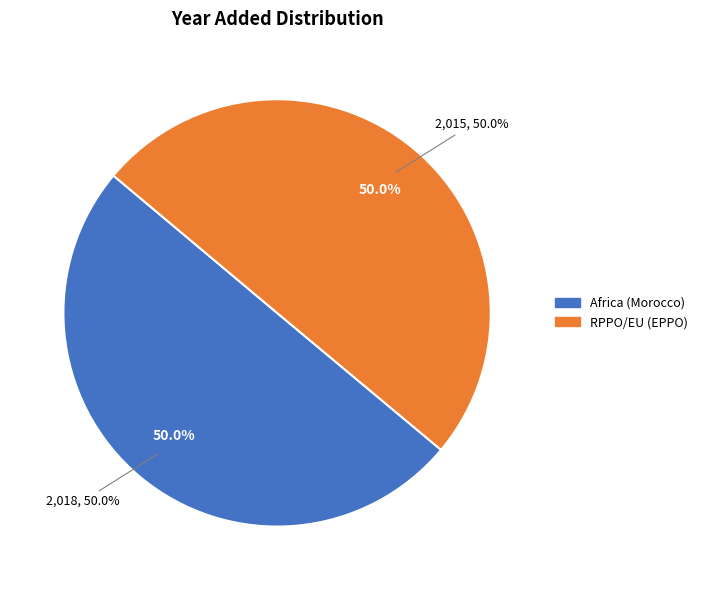

Rank the categories by value from lowest to highest.

RPPO/EU (EPPO), Africa (Morocco)